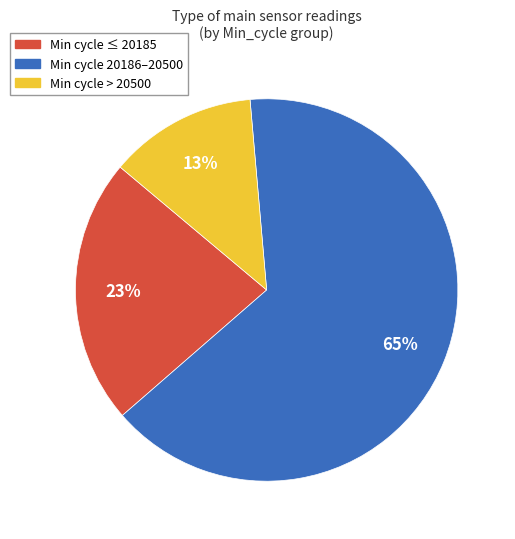

Is there any slice that represents more than half of the pie?

Yes